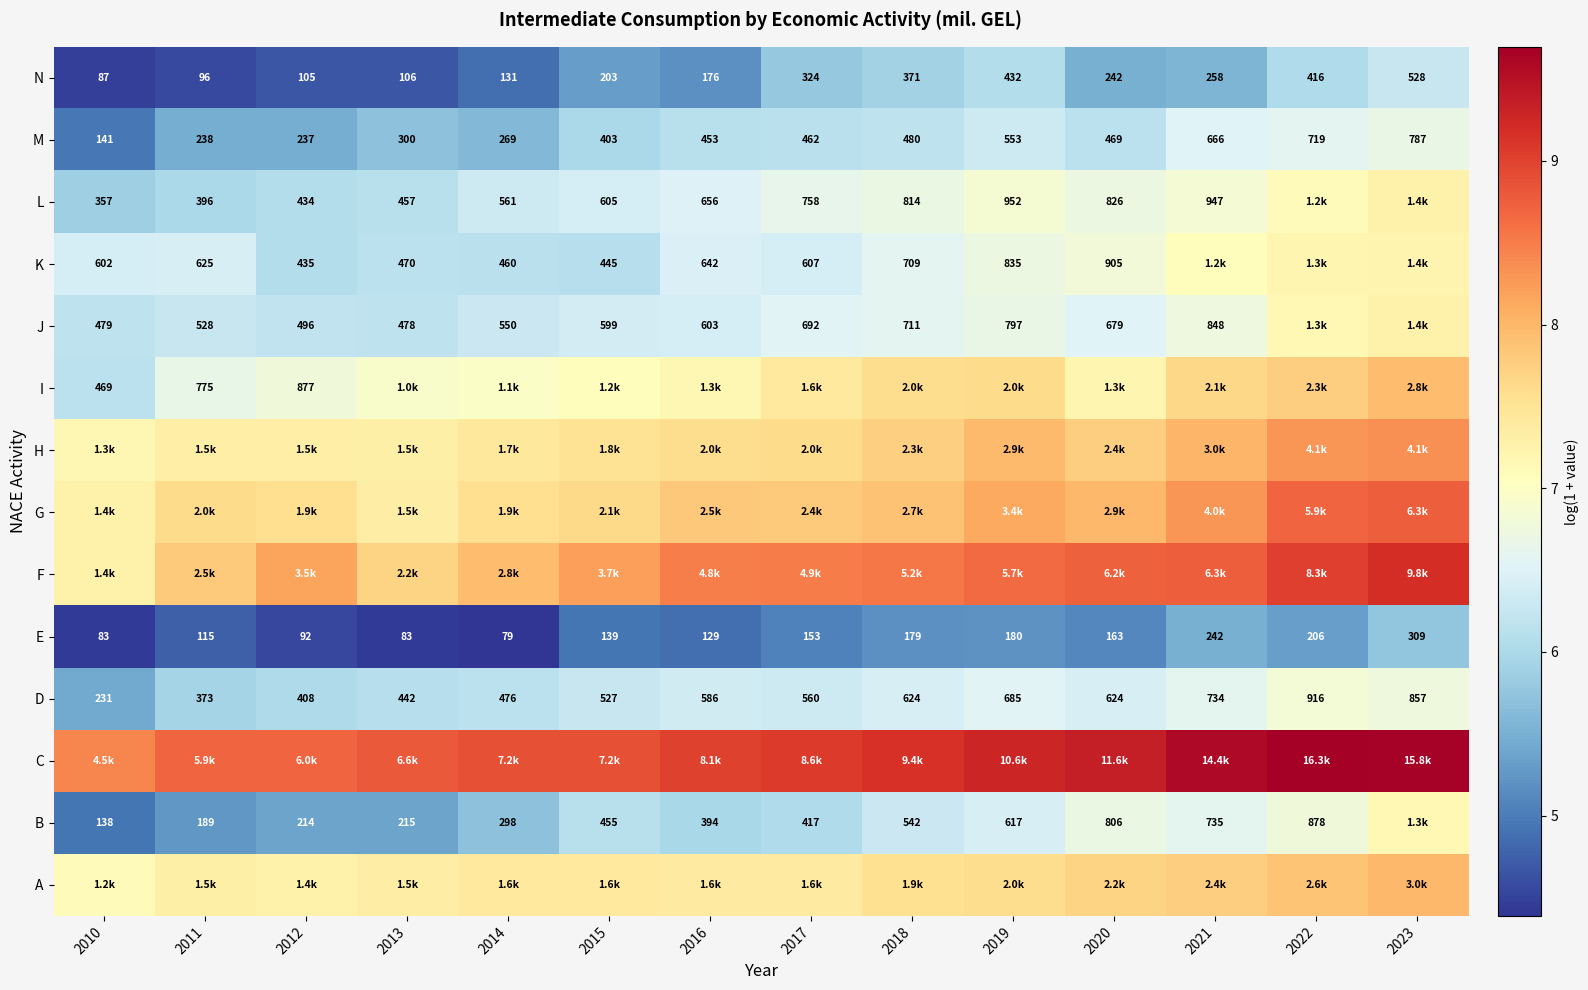

Is the value of D at 2017 greater than the value of L at 2013?

Yes